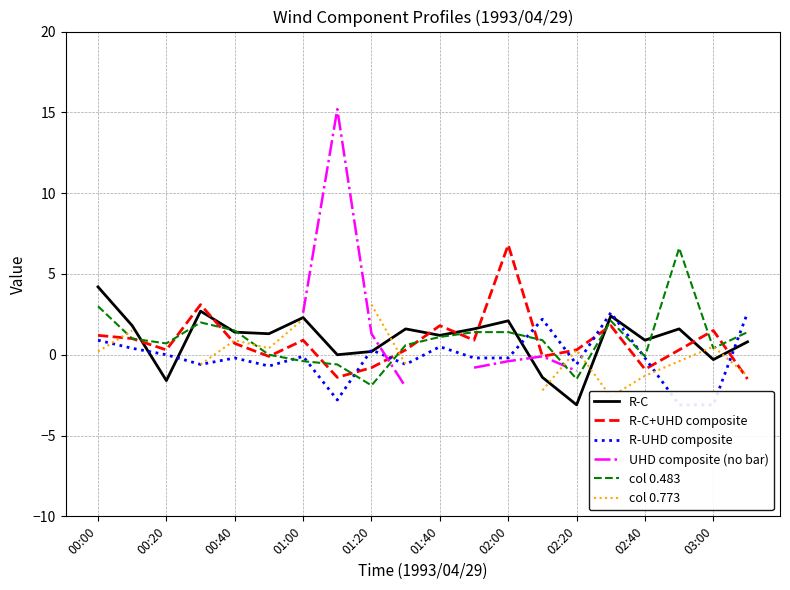

How many times do UHD composite (no bar) and col 0.773 cross each other?

1